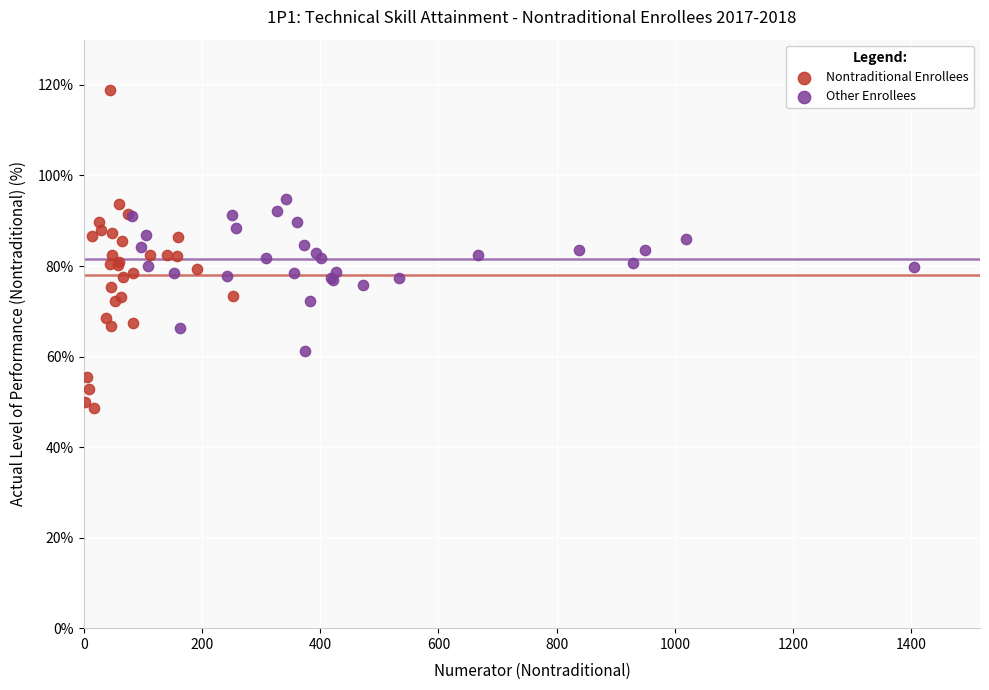

Which series contains the lowest Y value?

Nontraditional Enrollees